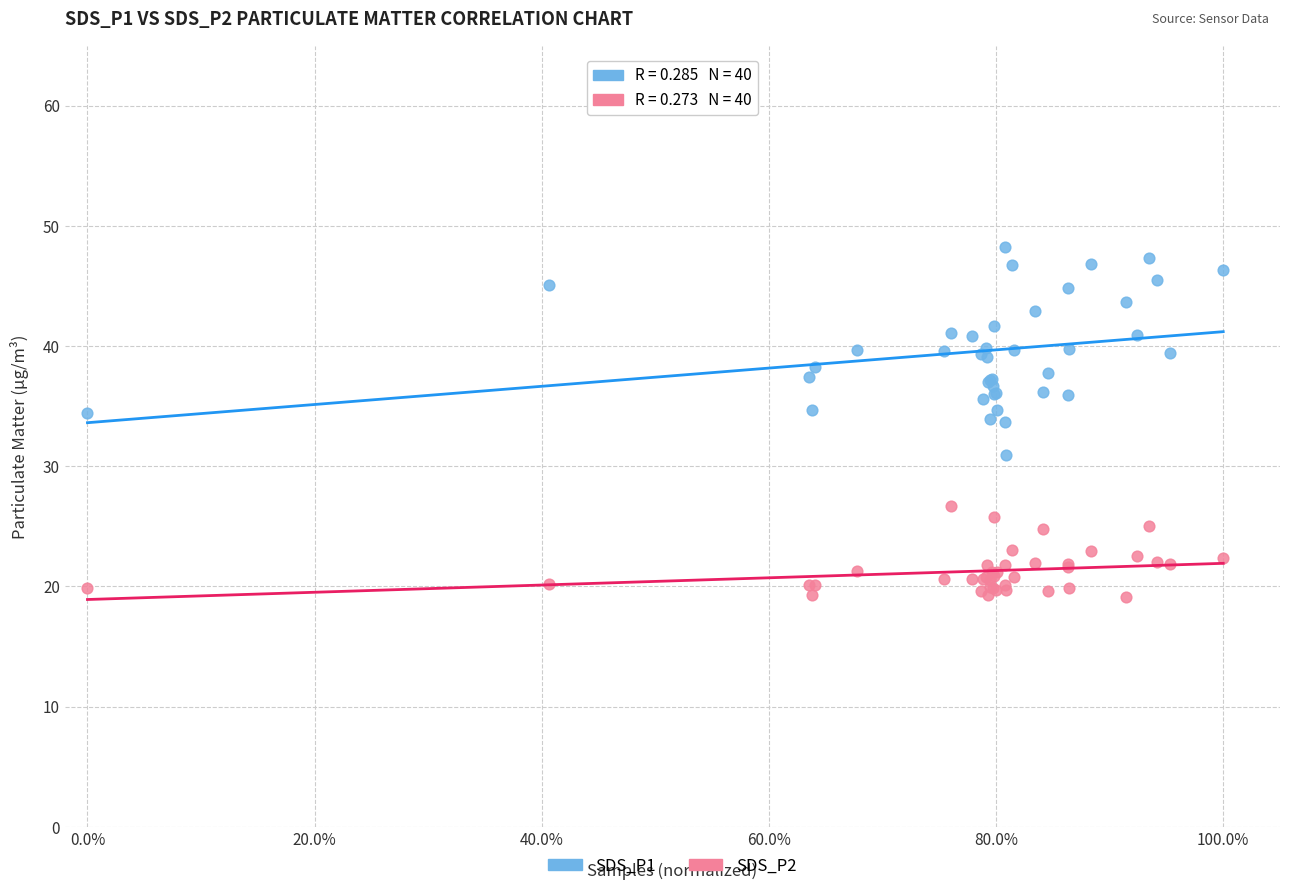

Which series contains the lowest Y value?

SDS_P2